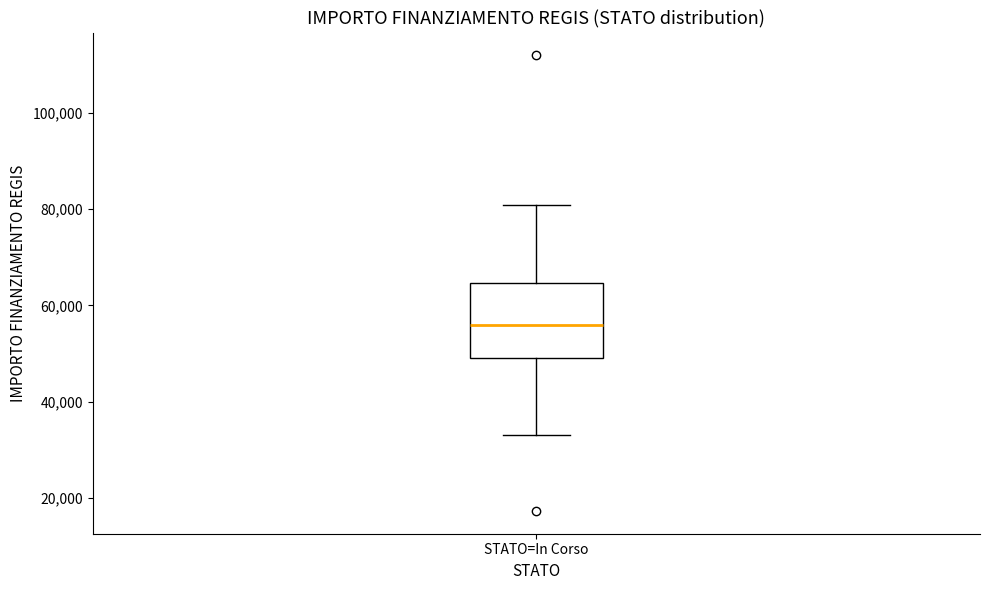

Where does the median line of the box for STATO=In Corso sit on the y-axis? The values are not printed on the chart, so give them approximately, as read against the axis.

56000